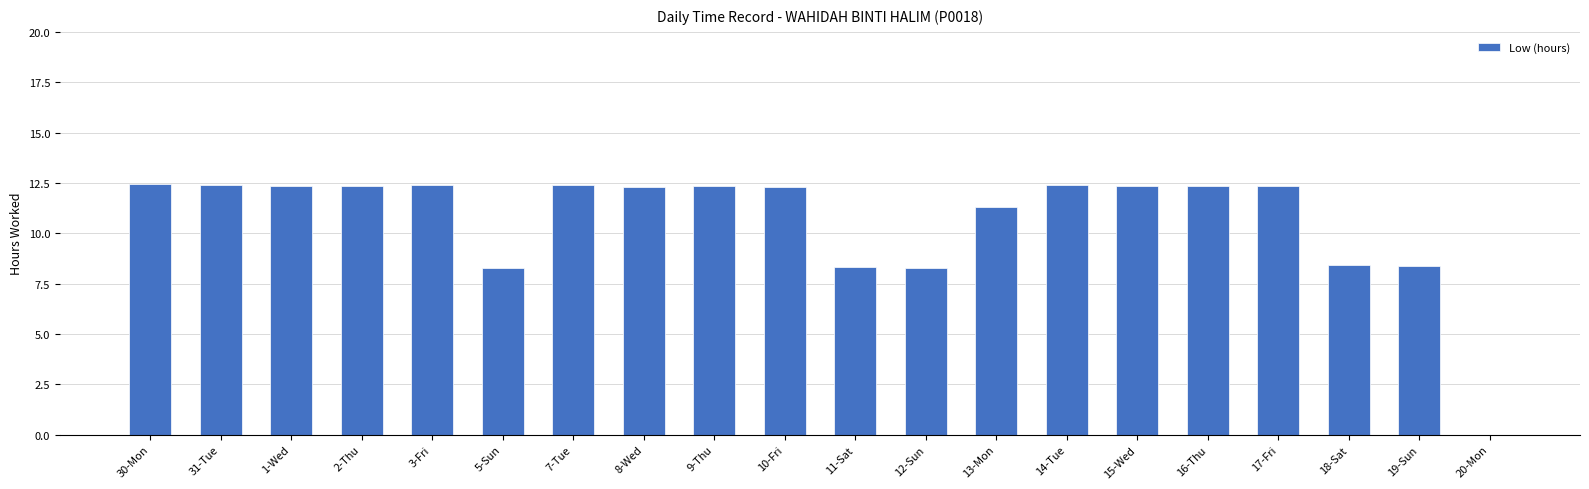

The value at 19-Sun is 14.9. True or false?

False